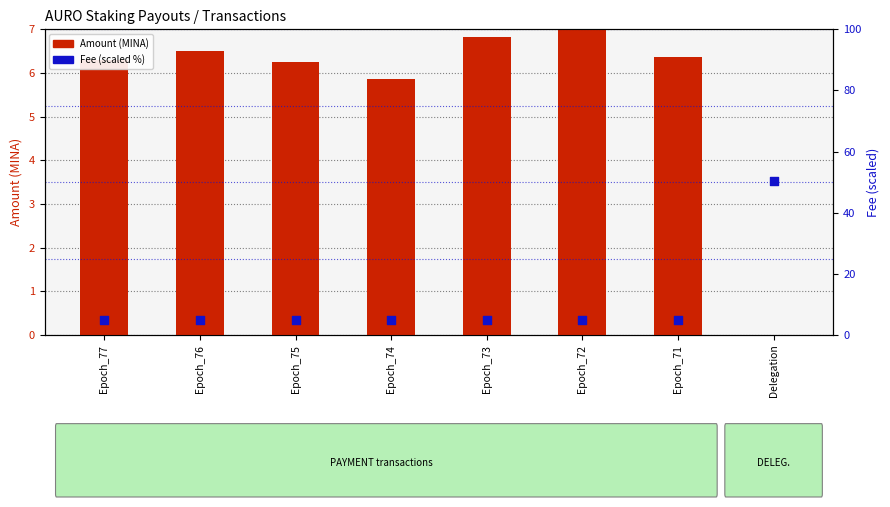

What is the total value across all series at Epoch_76?

11.5